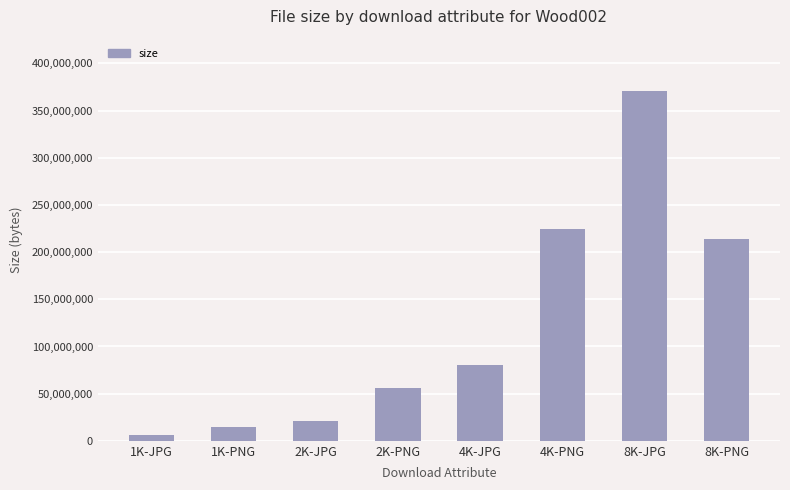

Are the bars horizontal?

No